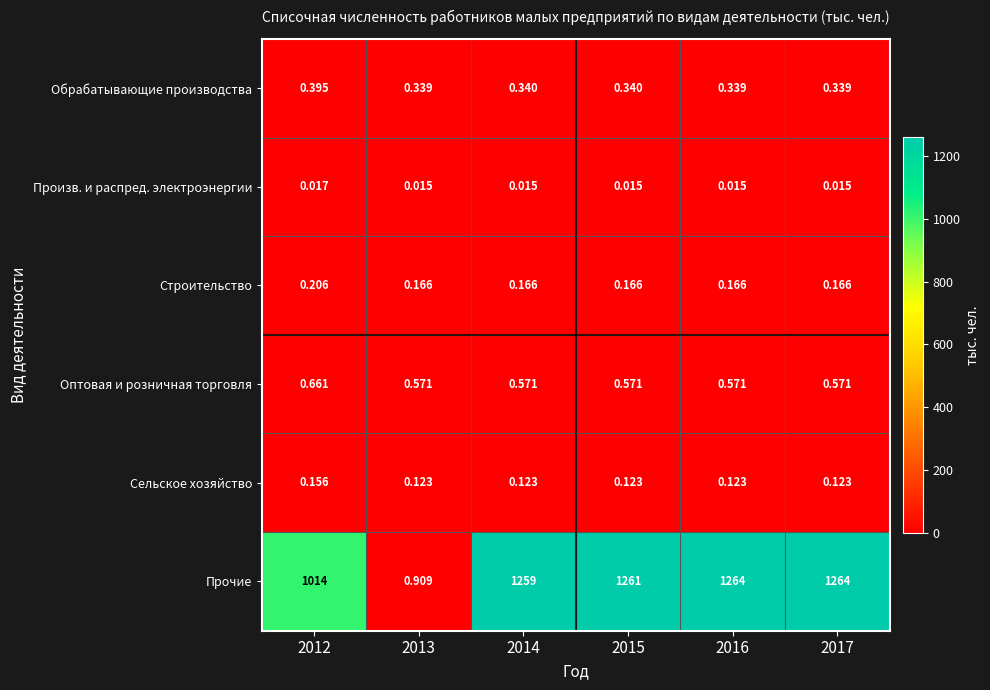

Which series has the largest total across all categories?

Прочие